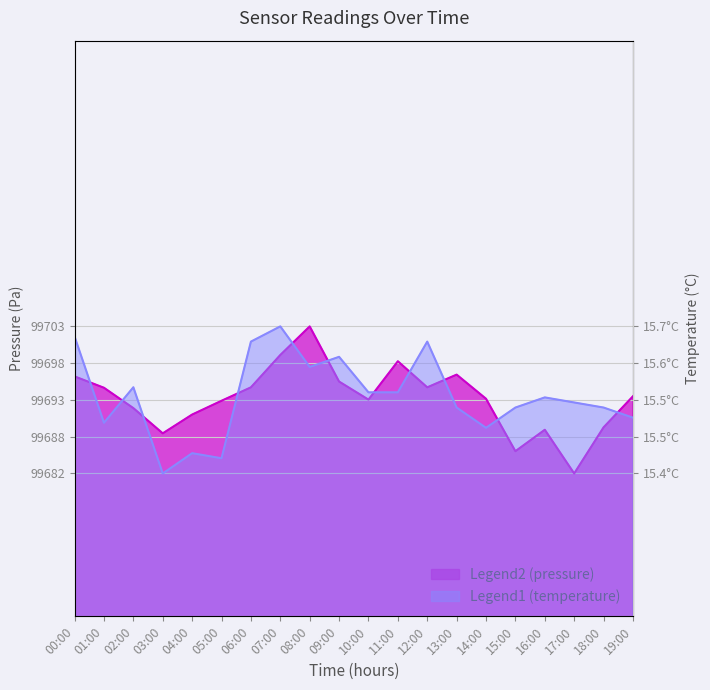

What is the total value across all series at 12:00?

199395.3